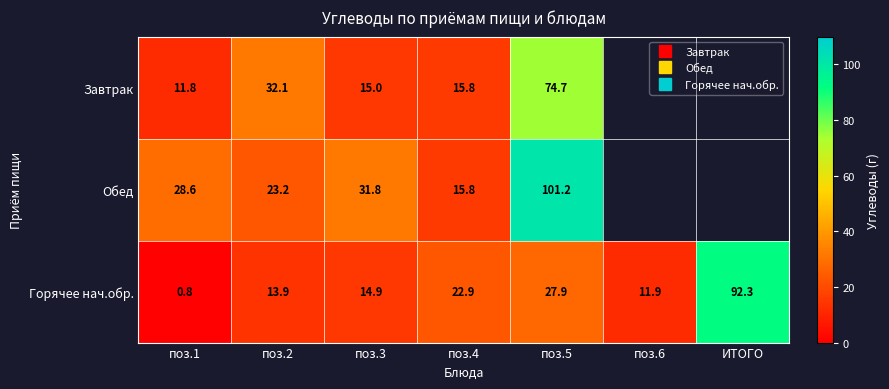

At how many categories does at least one series exceed 29?

4